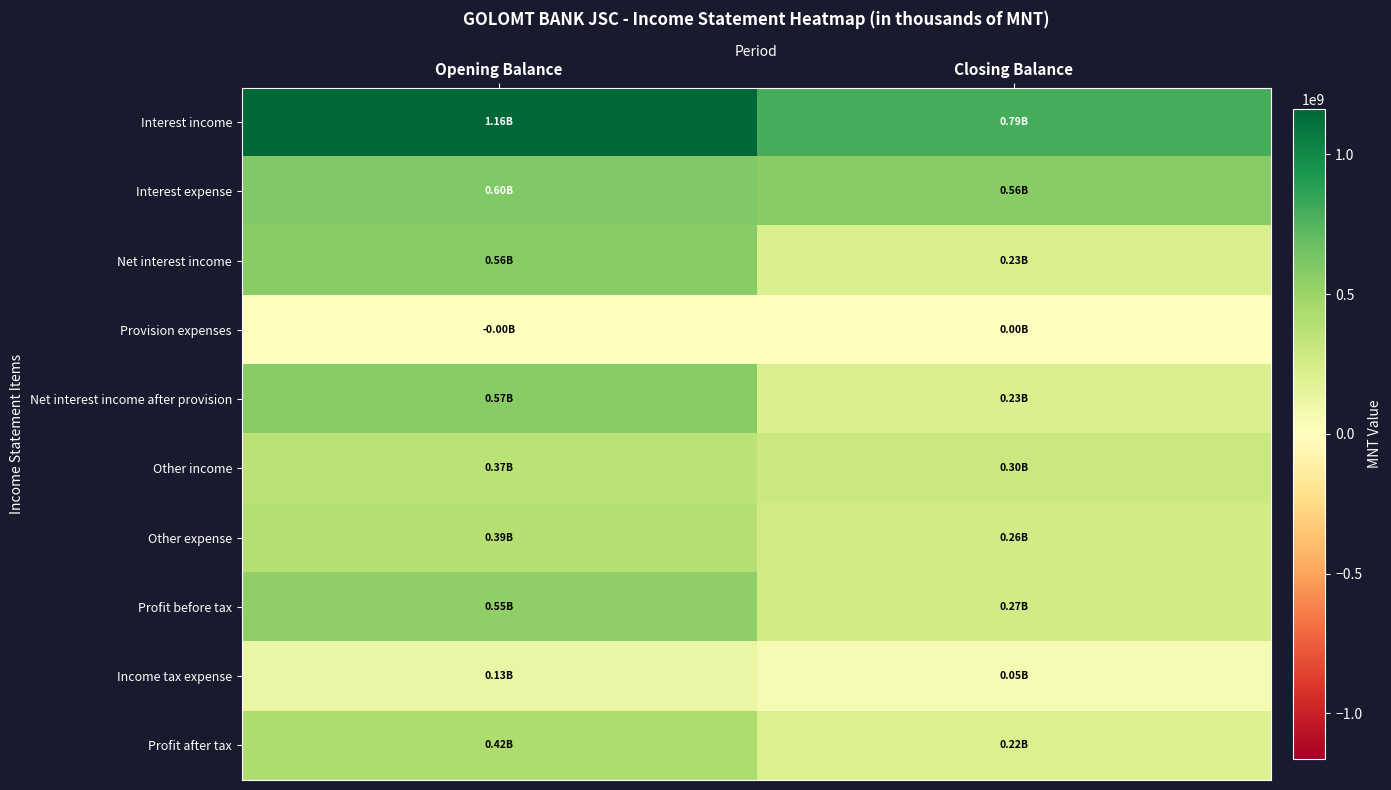

Which series has the largest total across all categories?

Interest income